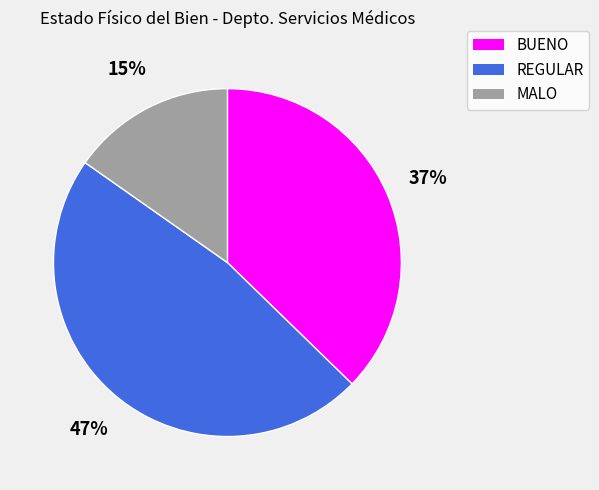

True or false: MALO accounts for 26% of the total.

False